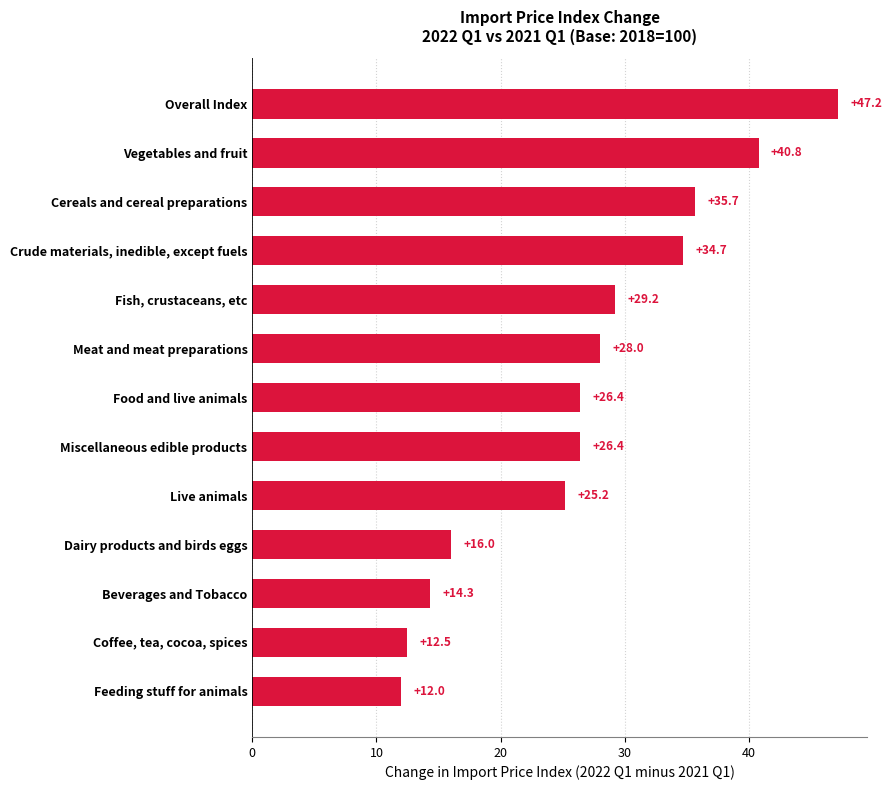

What value does the data have at Feeding stuff for animals?

12.0